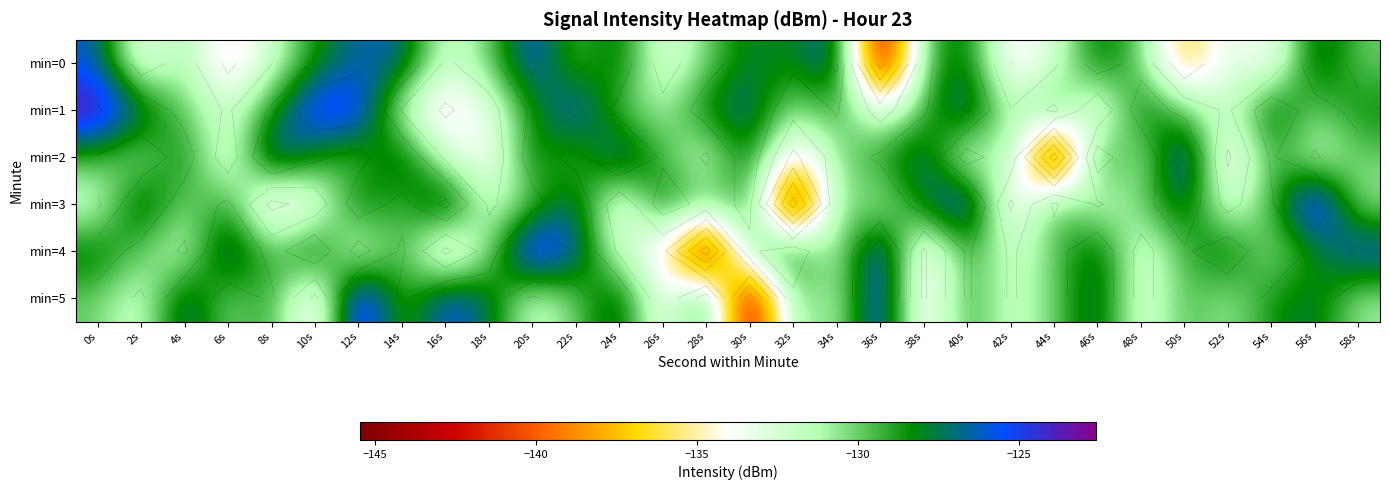

What is the maximum value shown in the chart?

-122.6